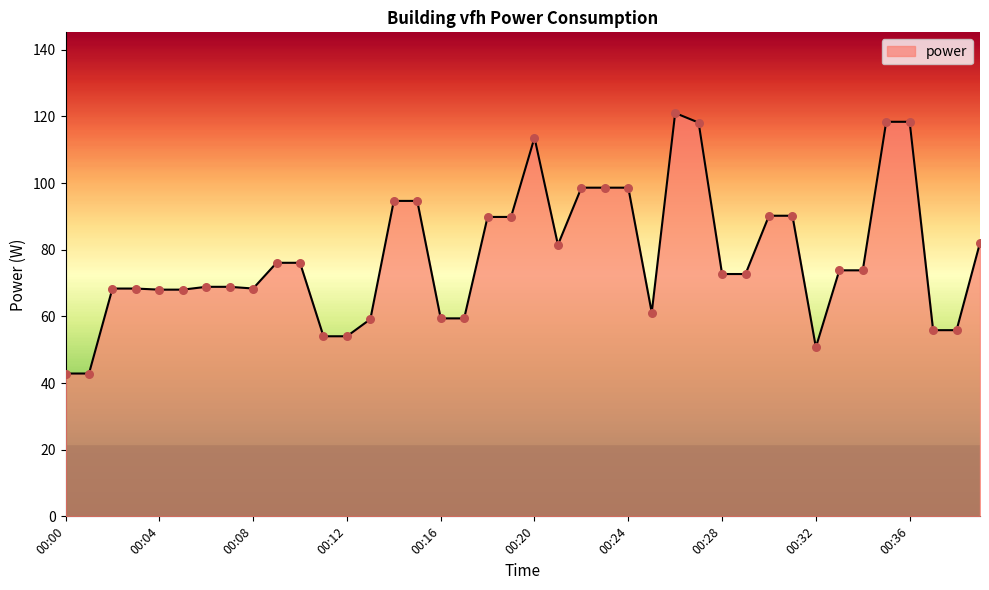

What is the smallest value displayed?

42.9